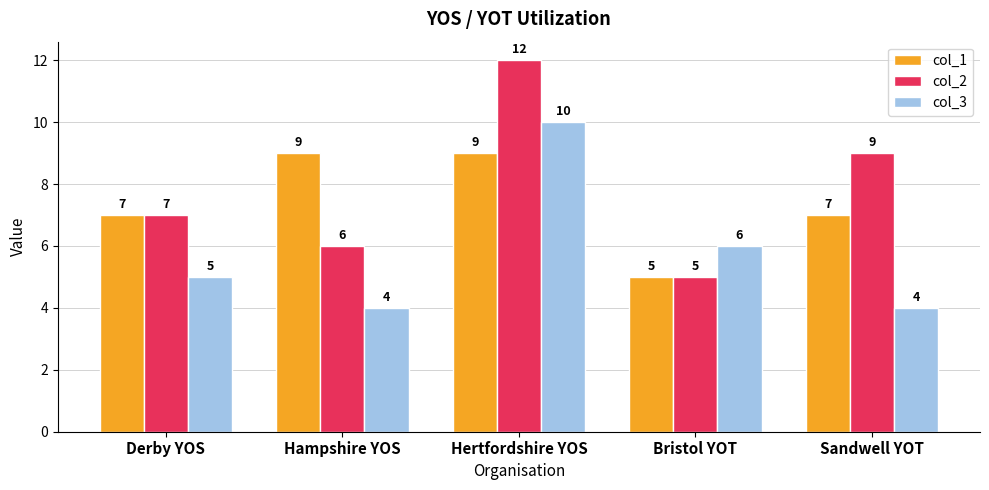

What value does the col_2 series have at Derby YOS?

7